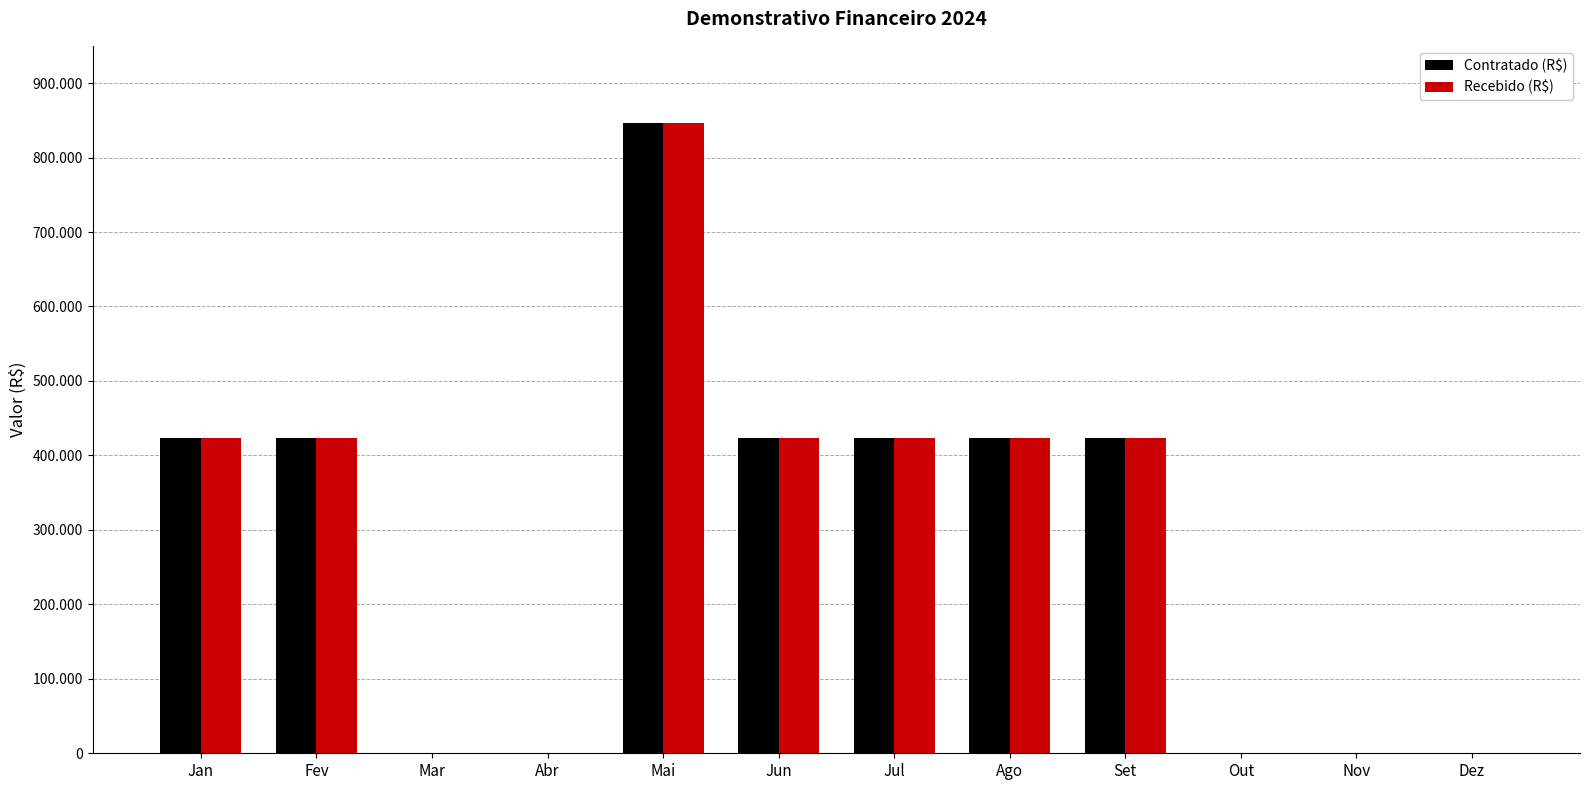

At which category is the sum across all series the highest?

Mai